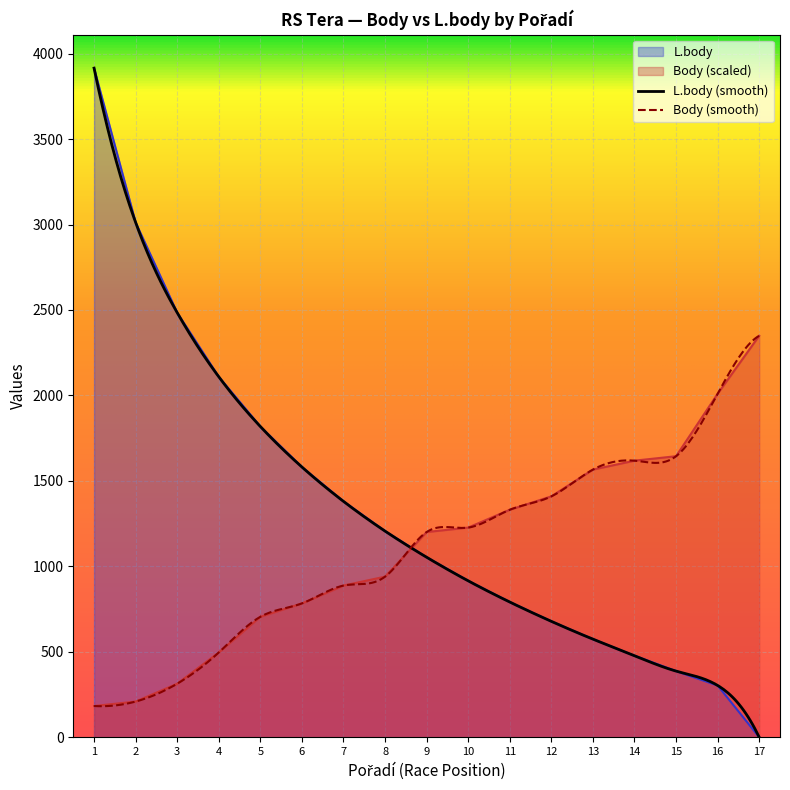

The value of Body (scaled) at 11 is 1331.1. True or false?

True